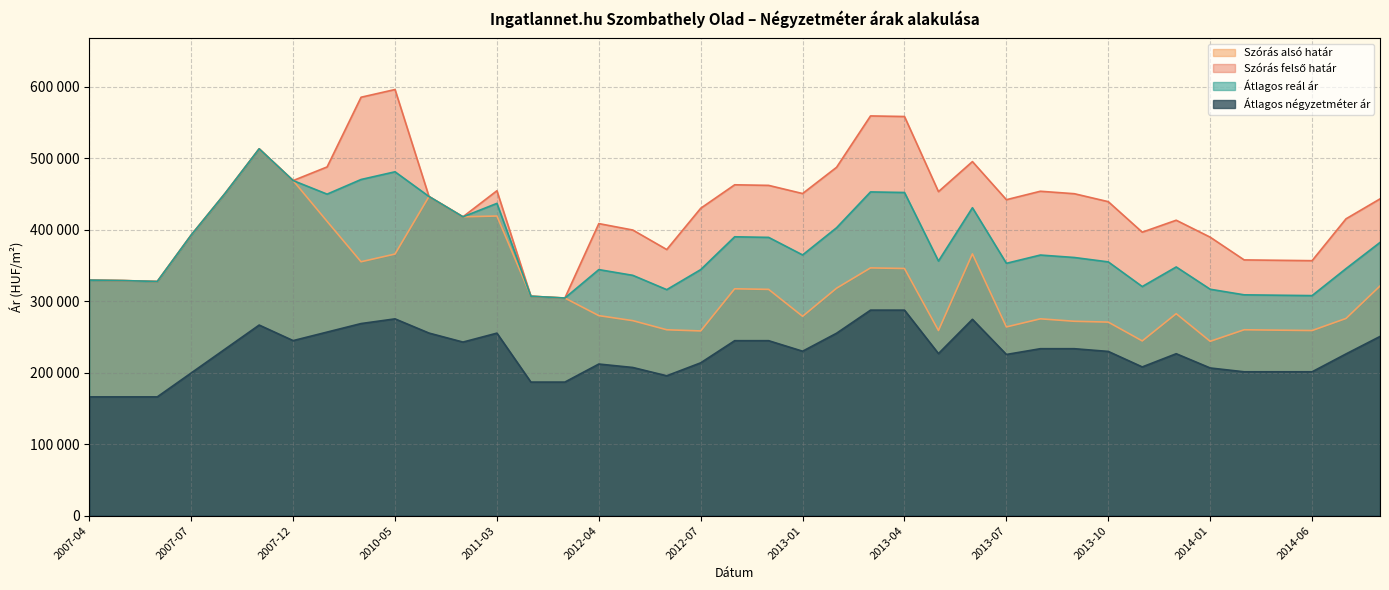

At which category does Szórás alsó határ reach its first local peak?

2007-11